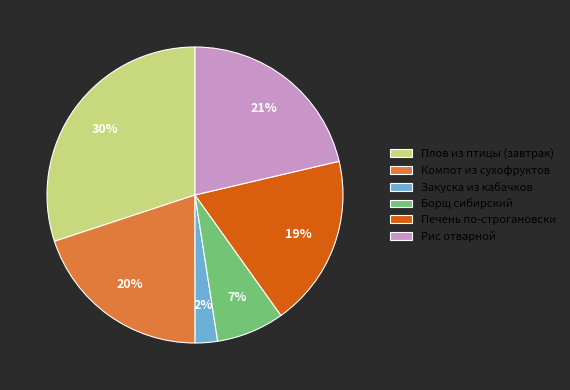

How many slices are in this pie chart?

6